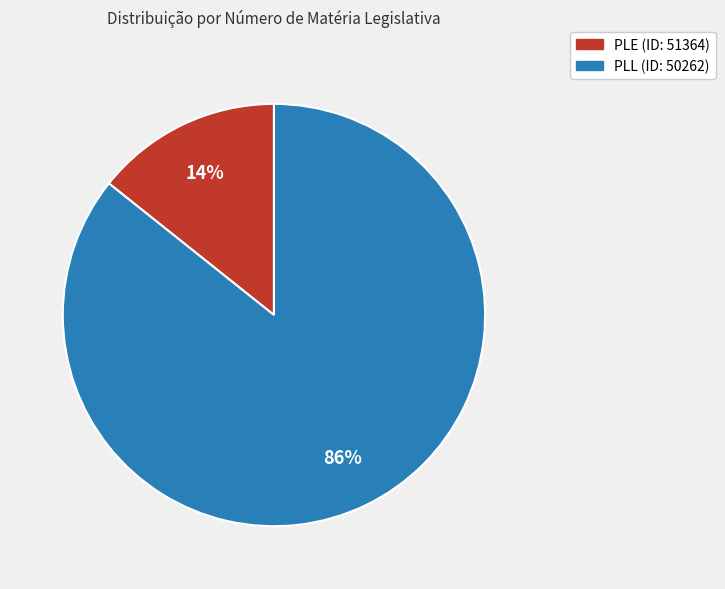

Is the sum of PLE (ID: 51364) and PLL (ID: 50262) greater than half?

Yes